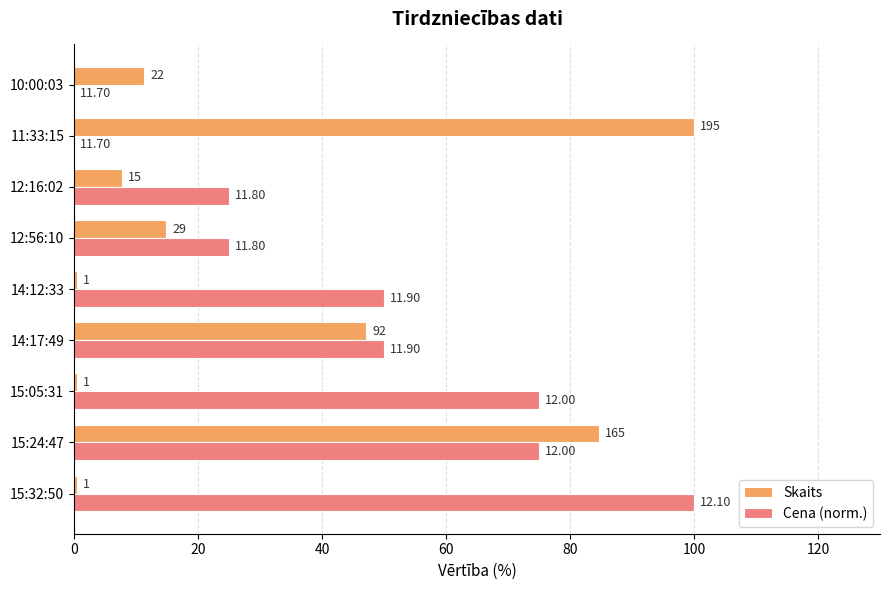

What are all the series names shown in the legend?

Skaits, Cena (norm.)